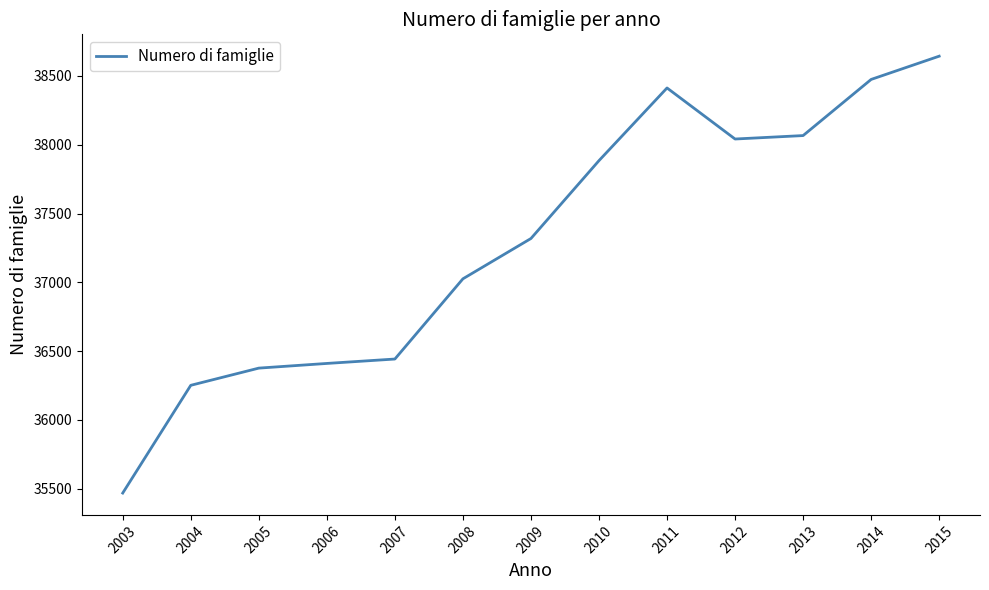

How many distinct data groups are displayed?

1